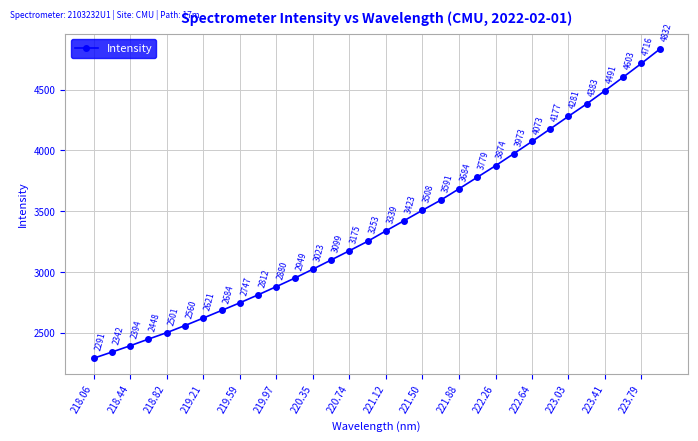

What is the greatest value displayed?

4832.4